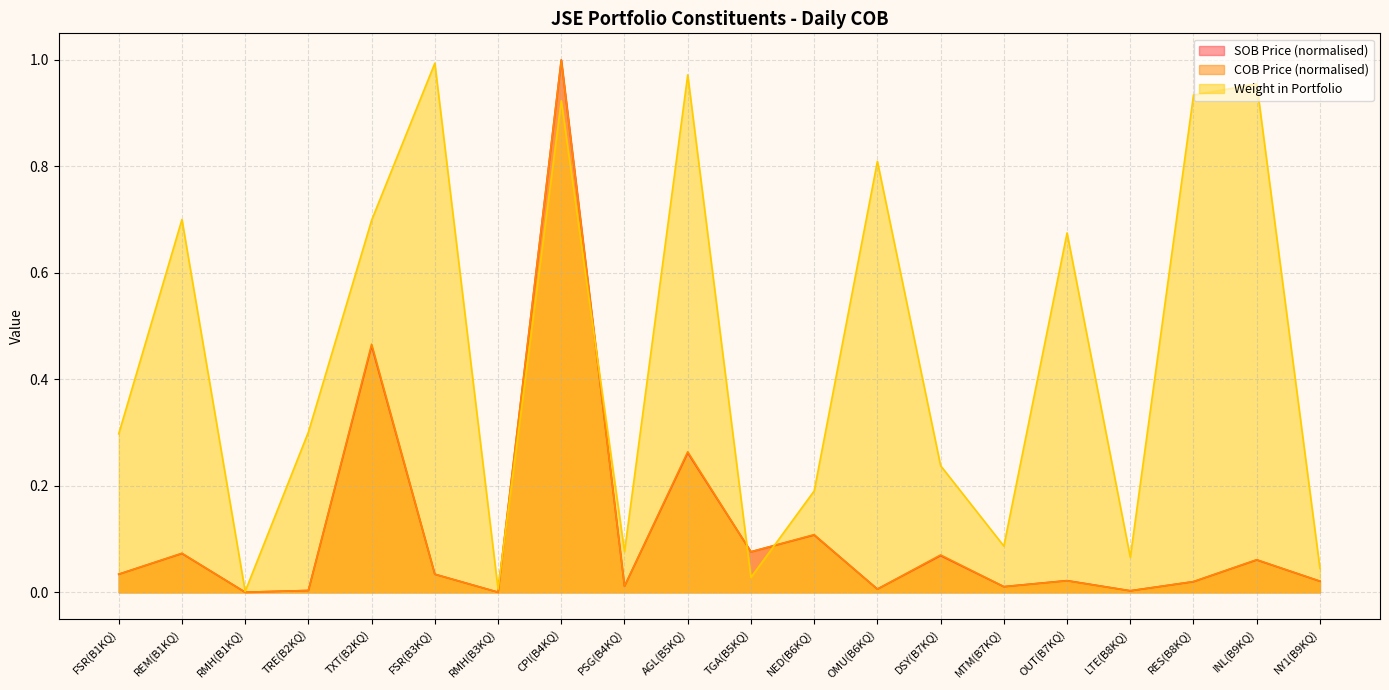

What is the label of the 10th point from the right?

TGA(B5KQ)